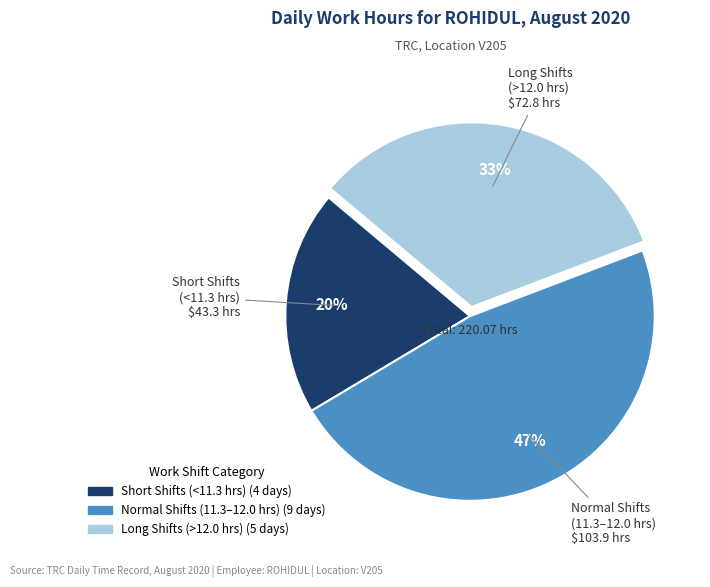

Is there any slice that represents more than half of the pie?

No